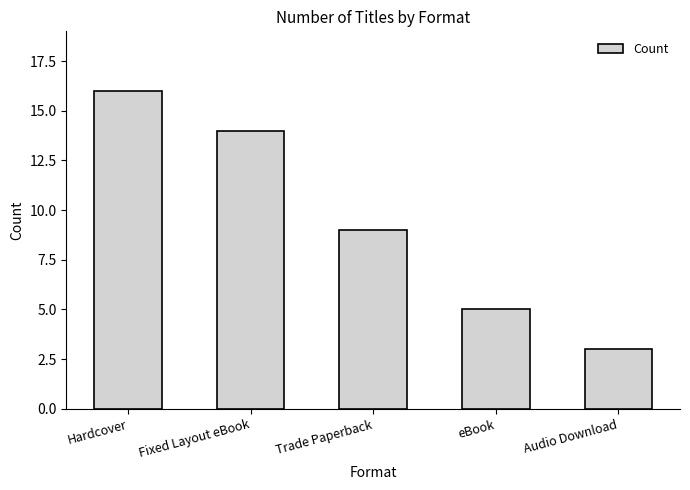

Between Hardcover and Fixed Layout eBook, which is larger?

Hardcover